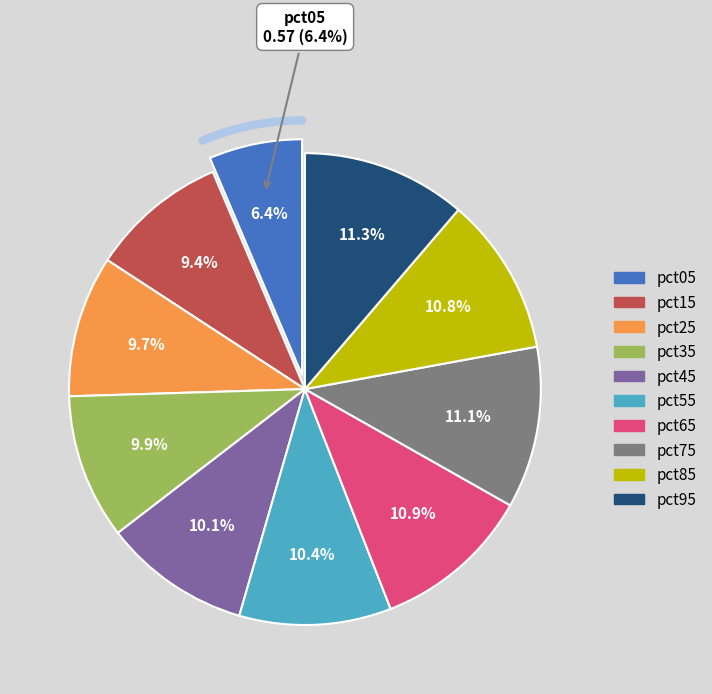

To the nearest percent, what is the difference between the largest and smallest slice percentages?

5%